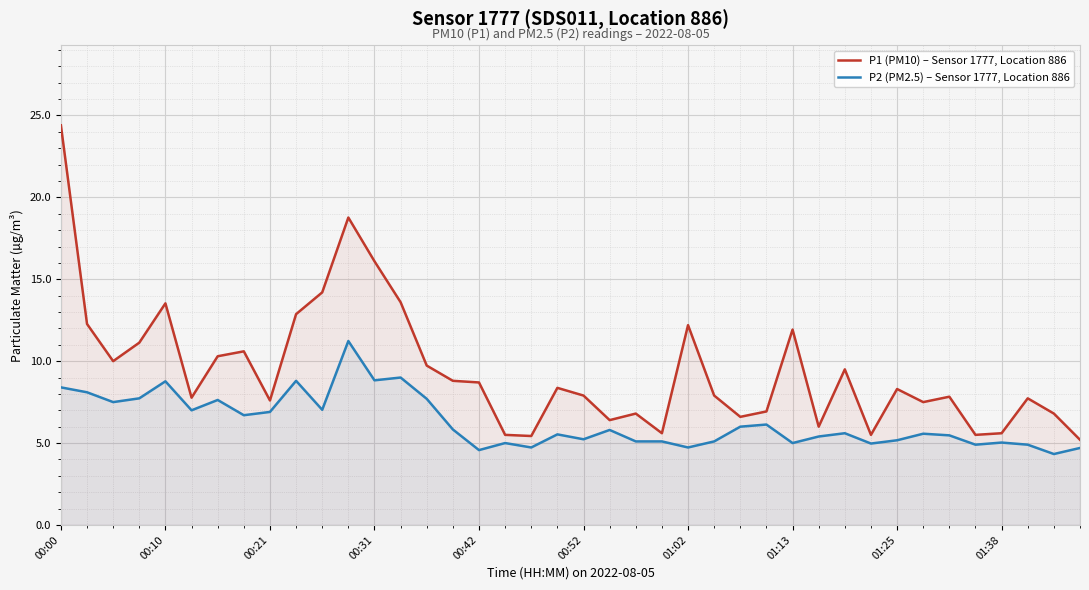

Reading left to right, extract all data points from this chart.

P1 (PM10) – Sensor 1777, Location 886: 24.4	12.3	10.0	11.1	13.5	7.8	10.3	10.6	7.6	12.9	14.2	18.8	16.1	13.6	9.7	8.8	8.7	5.5	5.4	8.4	7.9	6.4	6.8	5.6	12.2	7.9	6.6	6.9	11.9	6.0	9.5	5.5	8.3	7.5	7.8	5.5	5.6	7.7	6.8	5.2
P2 (PM2.5) – Sensor 1777, Location 886: 8.4	8.1	7.5	7.7	8.8	7.0	7.6	6.7	6.9	8.8	7.0	11.2	8.8	9.0	7.7	5.8	4.6	5.0	4.7	5.5	5.2	5.8	5.1	5.1	4.7	5.1	6.0	6.1	5.0	5.4	5.6	5.0	5.2	5.6	5.5	4.9	5.0	4.9	4.3	4.7